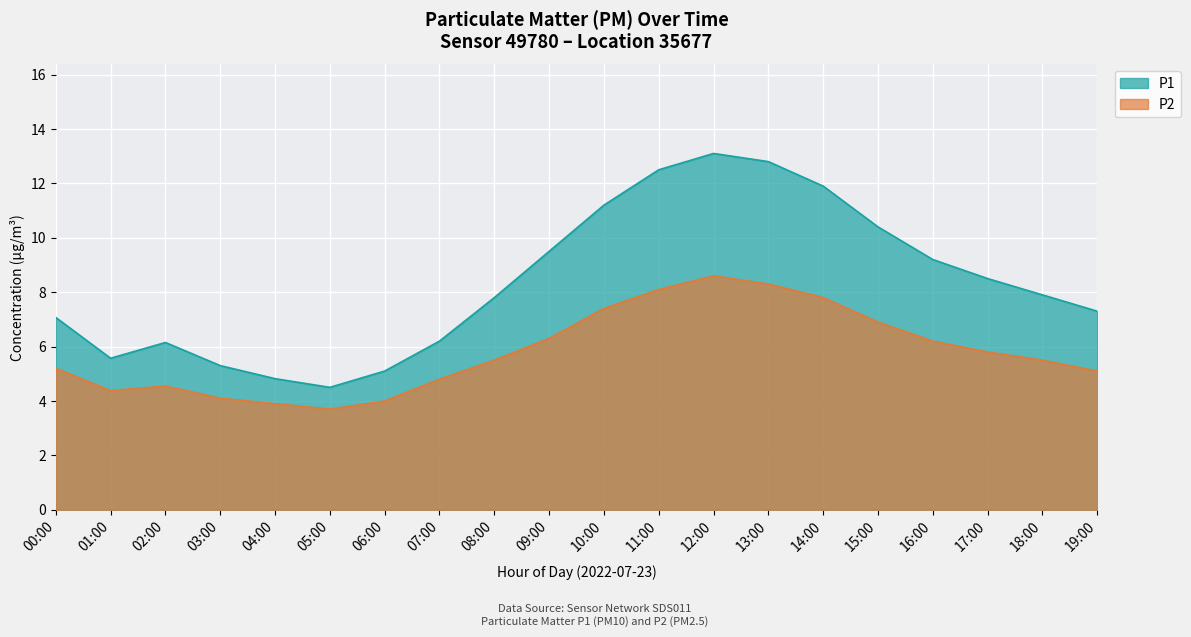

Which series has the largest total across all categories?

P1